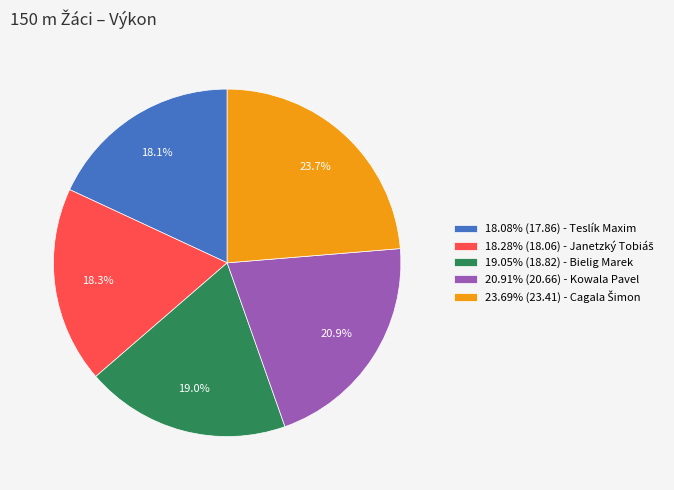

Is the sum of 19.05% (18.82) - Bielig Marek and 20.91% (20.66) - Kowala Pavel greater than half?

No